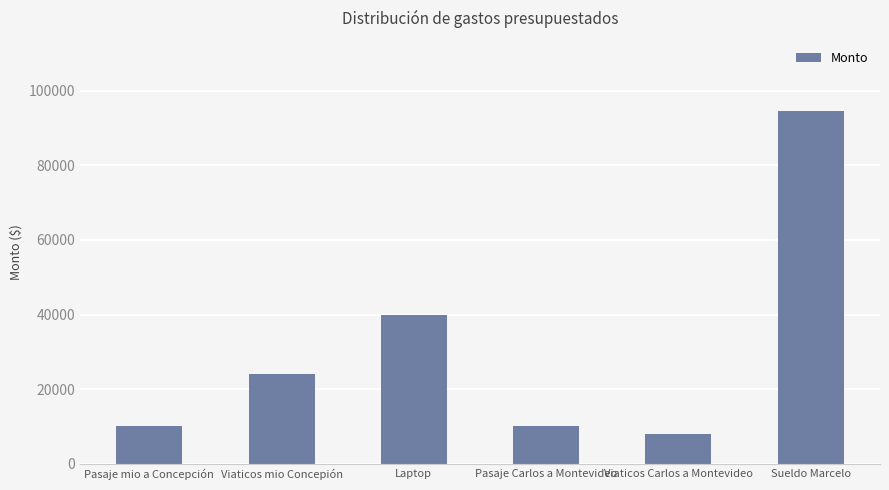

What is the sum of the values at Viaticos Carlos a Montevideo and Sueldo Marcelo?

102375